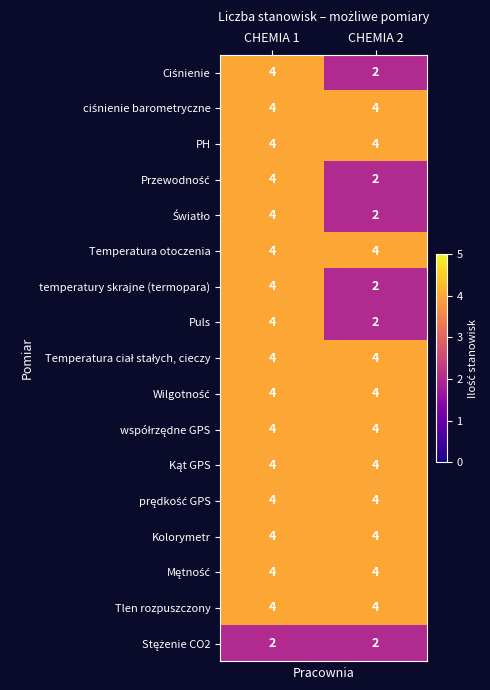

List the labels in order of Puls value, largest first.

CHEMIA 1, CHEMIA 2